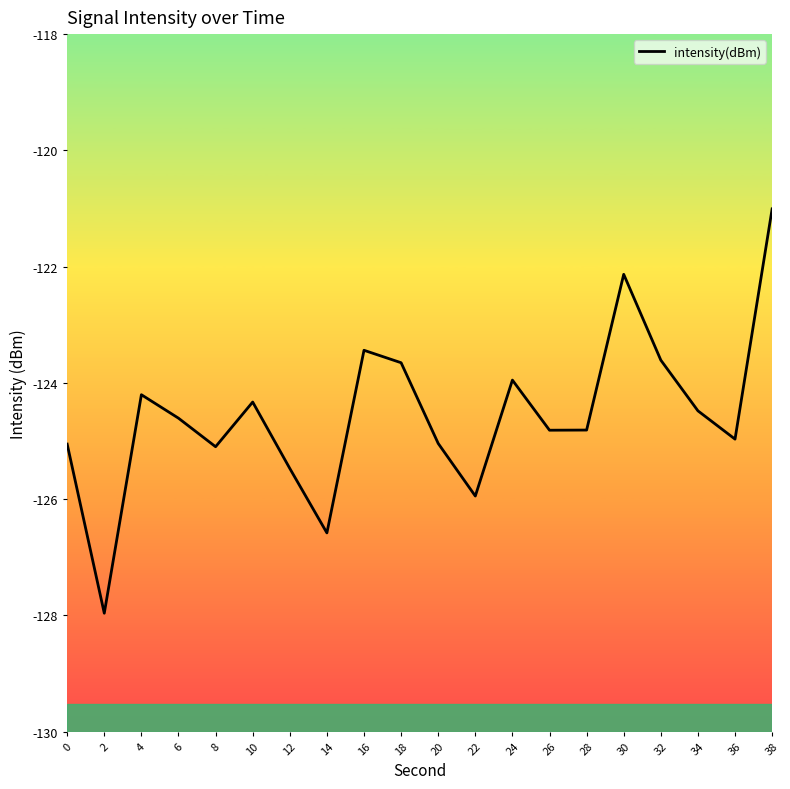

What value does the data have at 22?

-125.9